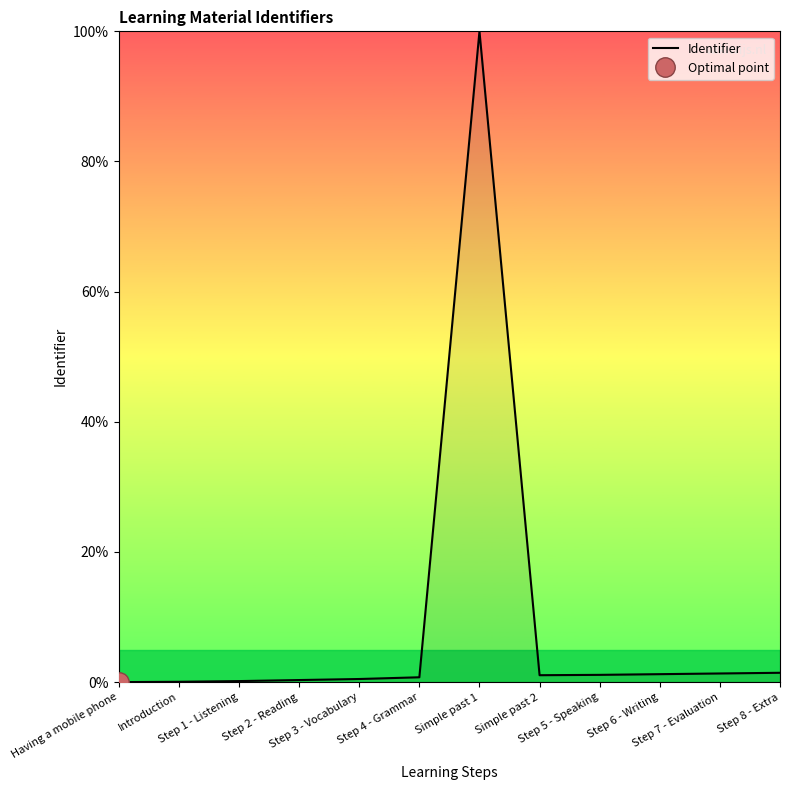

How many lines are shown in the chart?

1